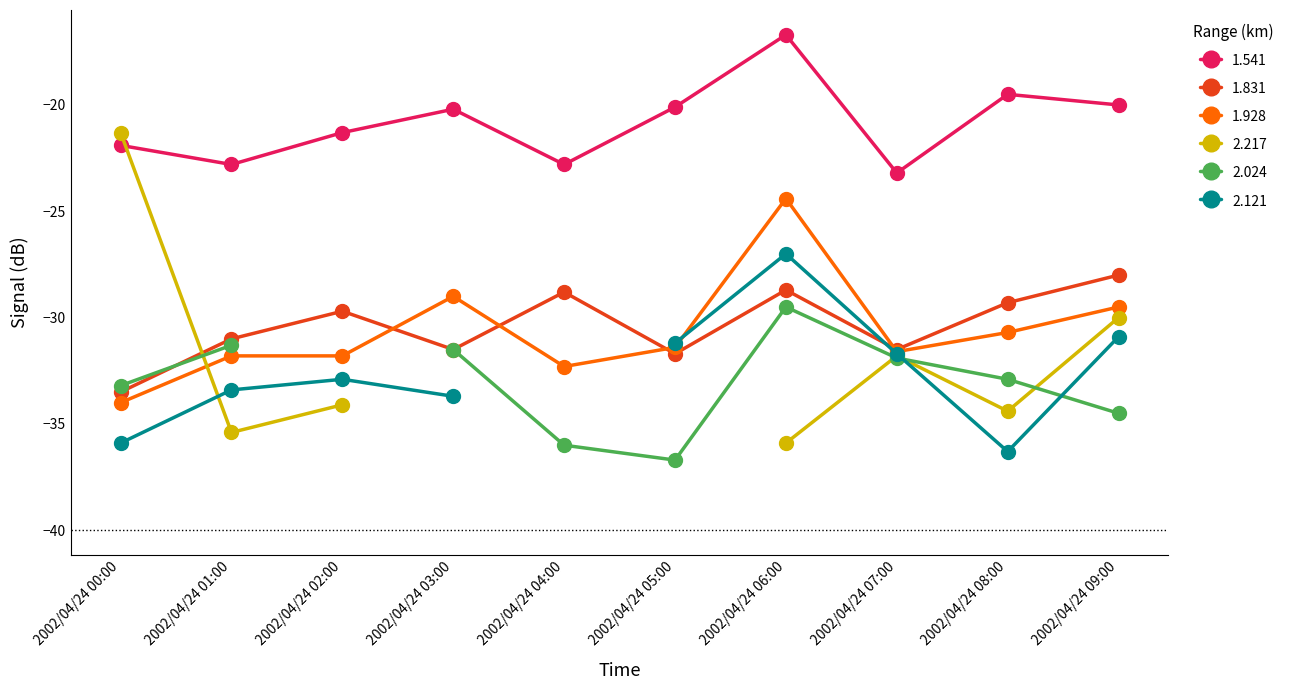

Is the value of 1.541 at 2002/04/24 03:00 greater than the value of 1.928 at 2002/04/24 00:00?

Yes